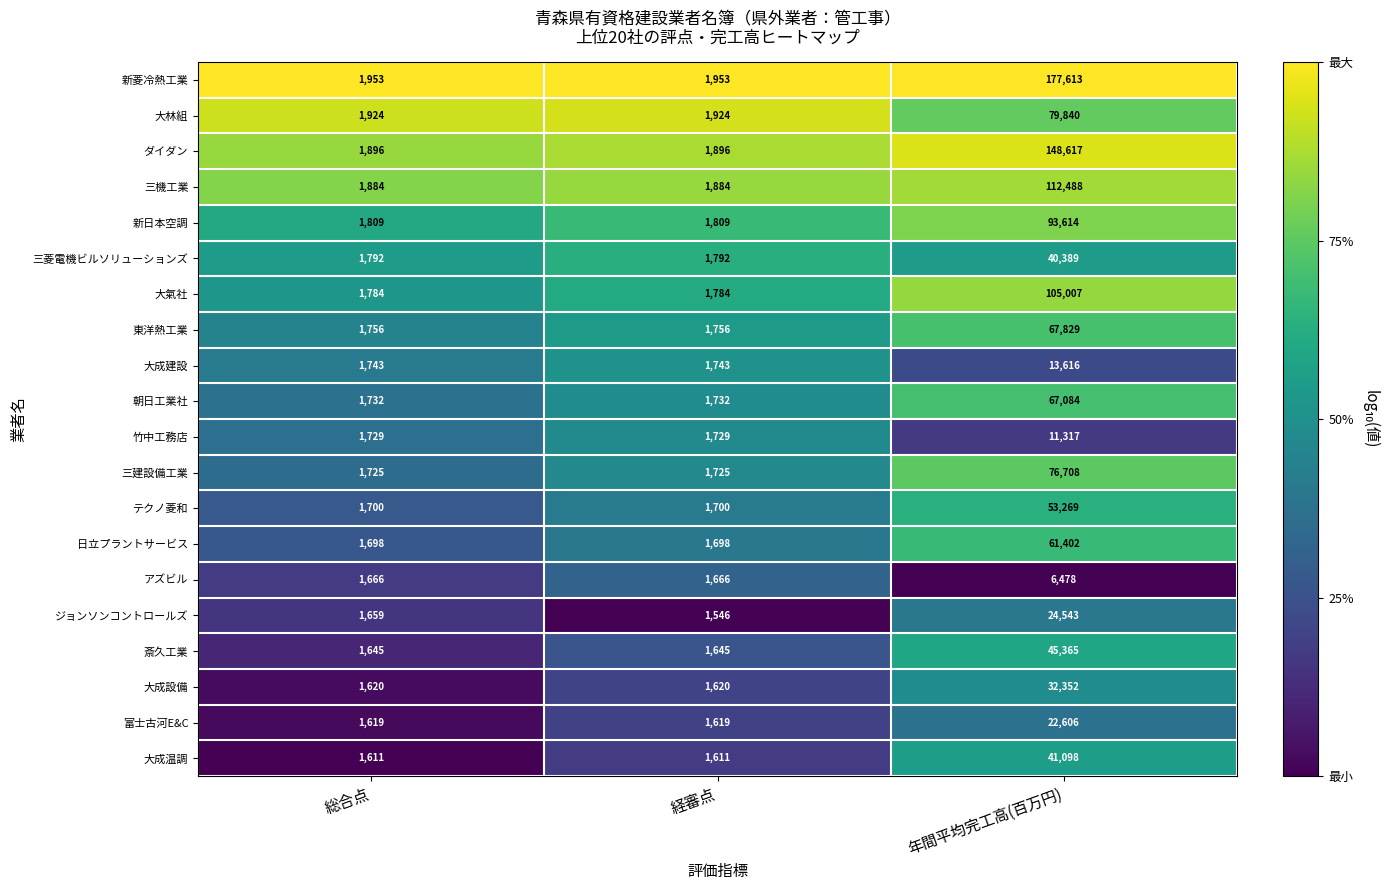

What is the spread (max minus min) of values at 年間平均完工高(百万円)?

171135